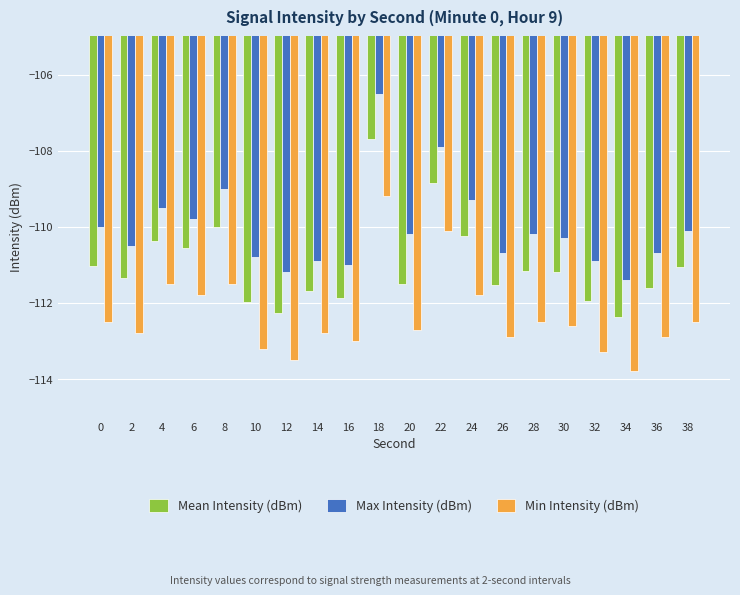

What value does the Min Intensity (dBm) series have at 14?

-112.8